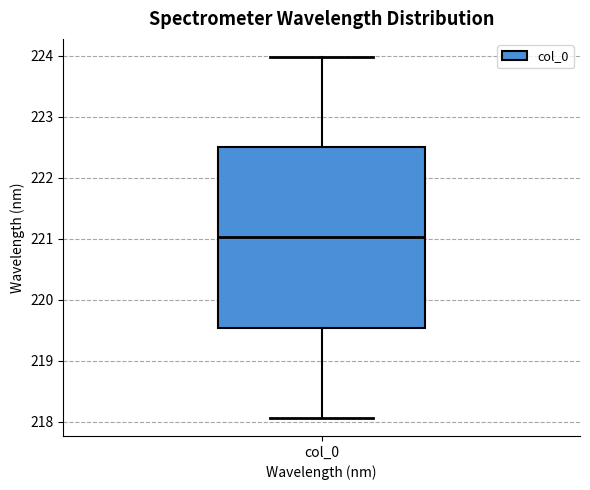

Transcribe this box plot: give where the median line is, the range the box spans, and where the two whiskers end, as read against the y-axis. The values are not printed on the chart, so give them approximately, as read against the axis.

median 221.0, box 219.5 to 222.5, whiskers 218.1 to 224.0